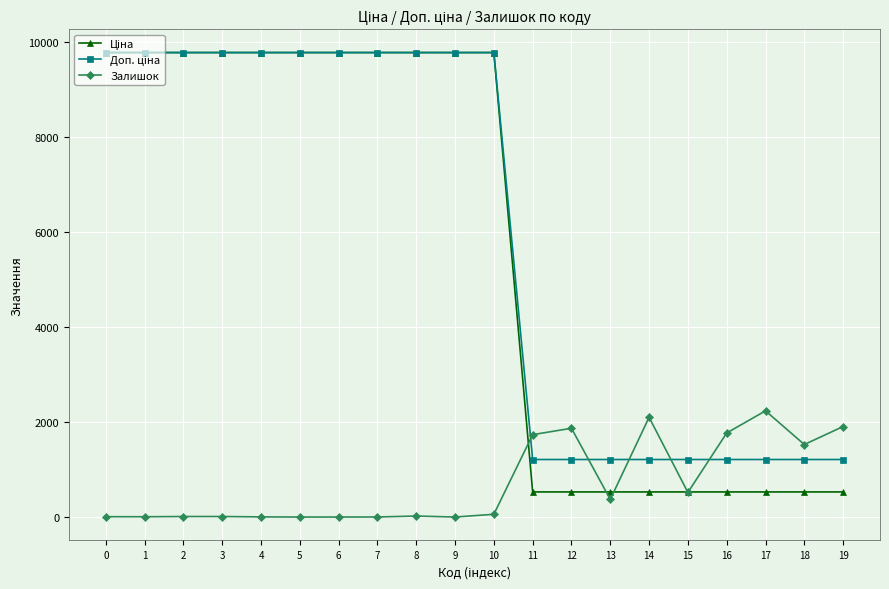

Between 14 and 15, which series saw the biggest shift?

Залишок